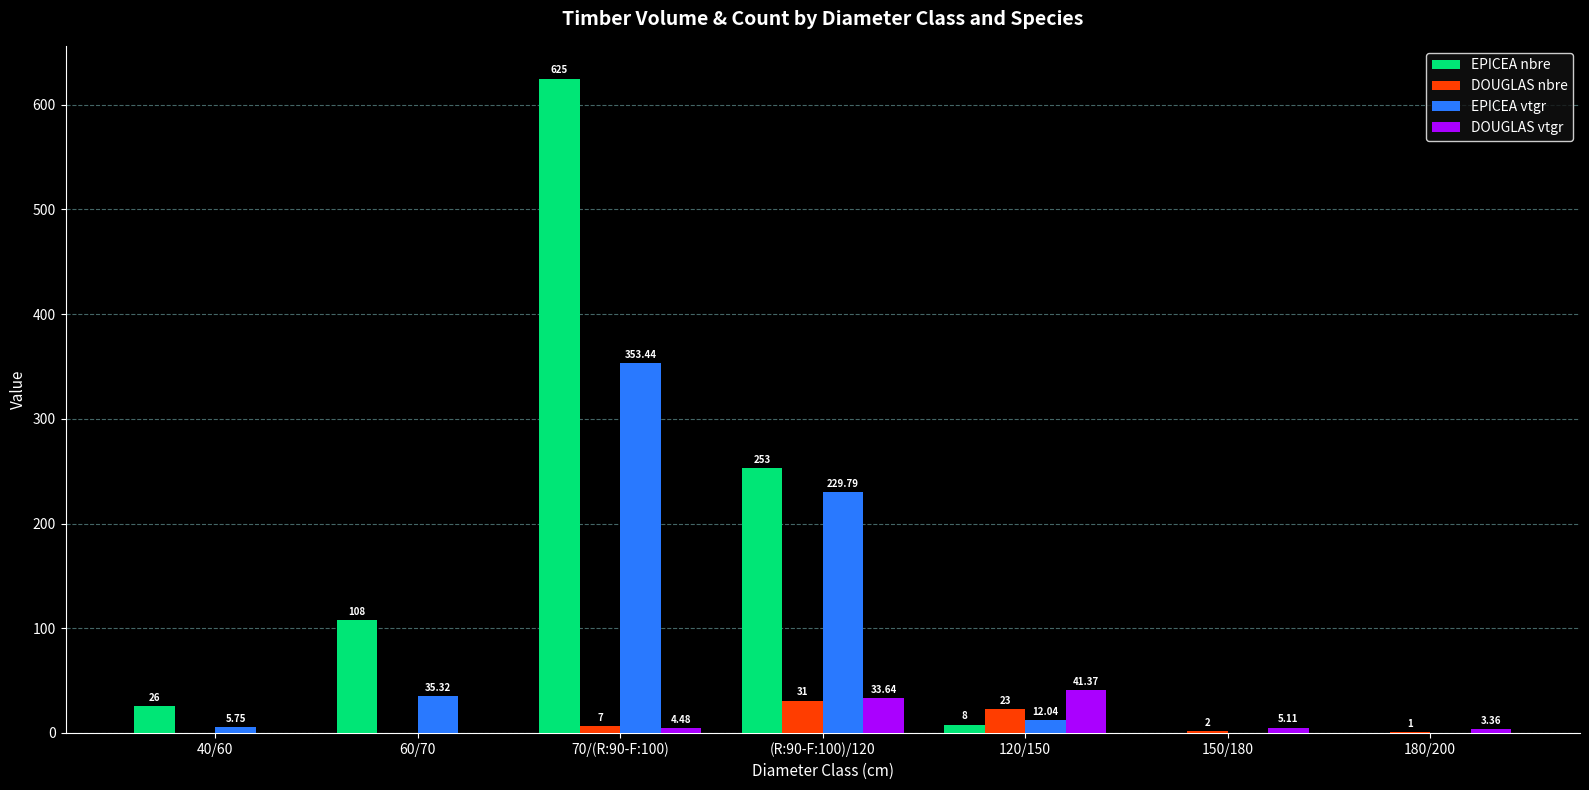

How many values in DOUGLAS vtgr are above zero?

5